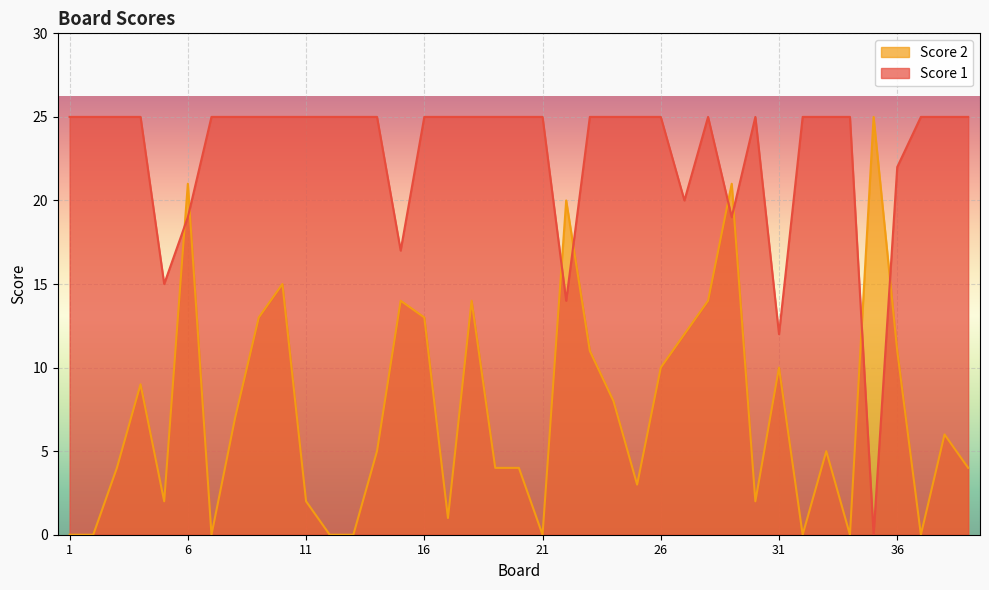

Count the number of data series in this chart.

2